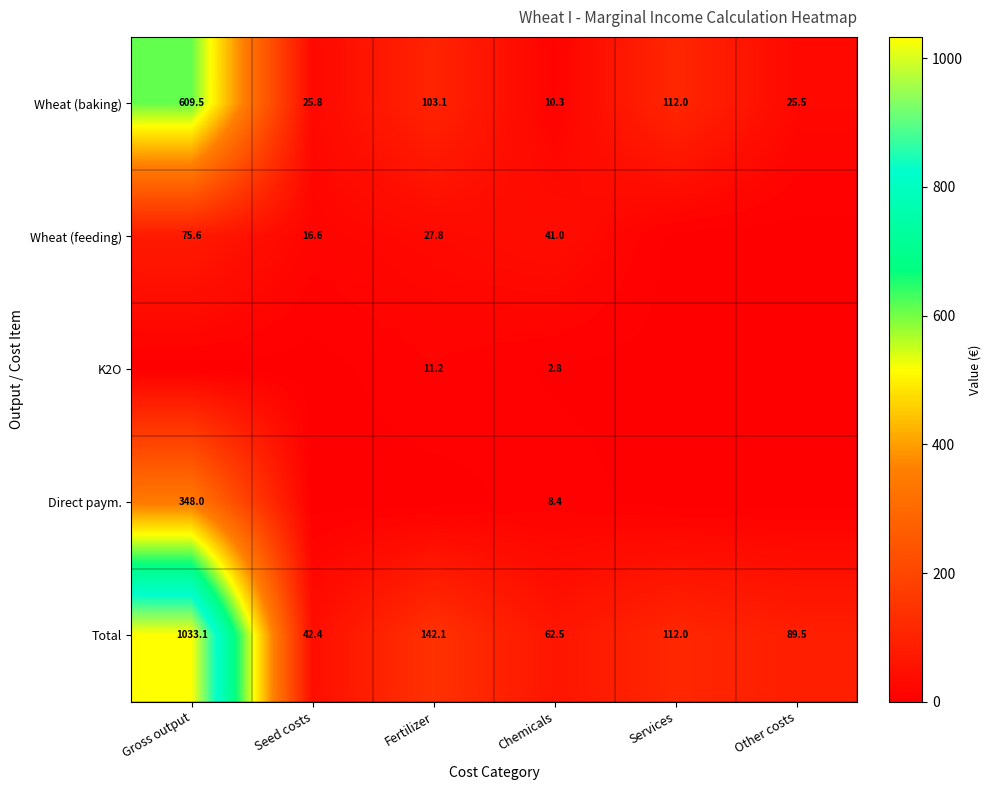

What is the approximate value of Wheat (baking) at Other costs?

25.5